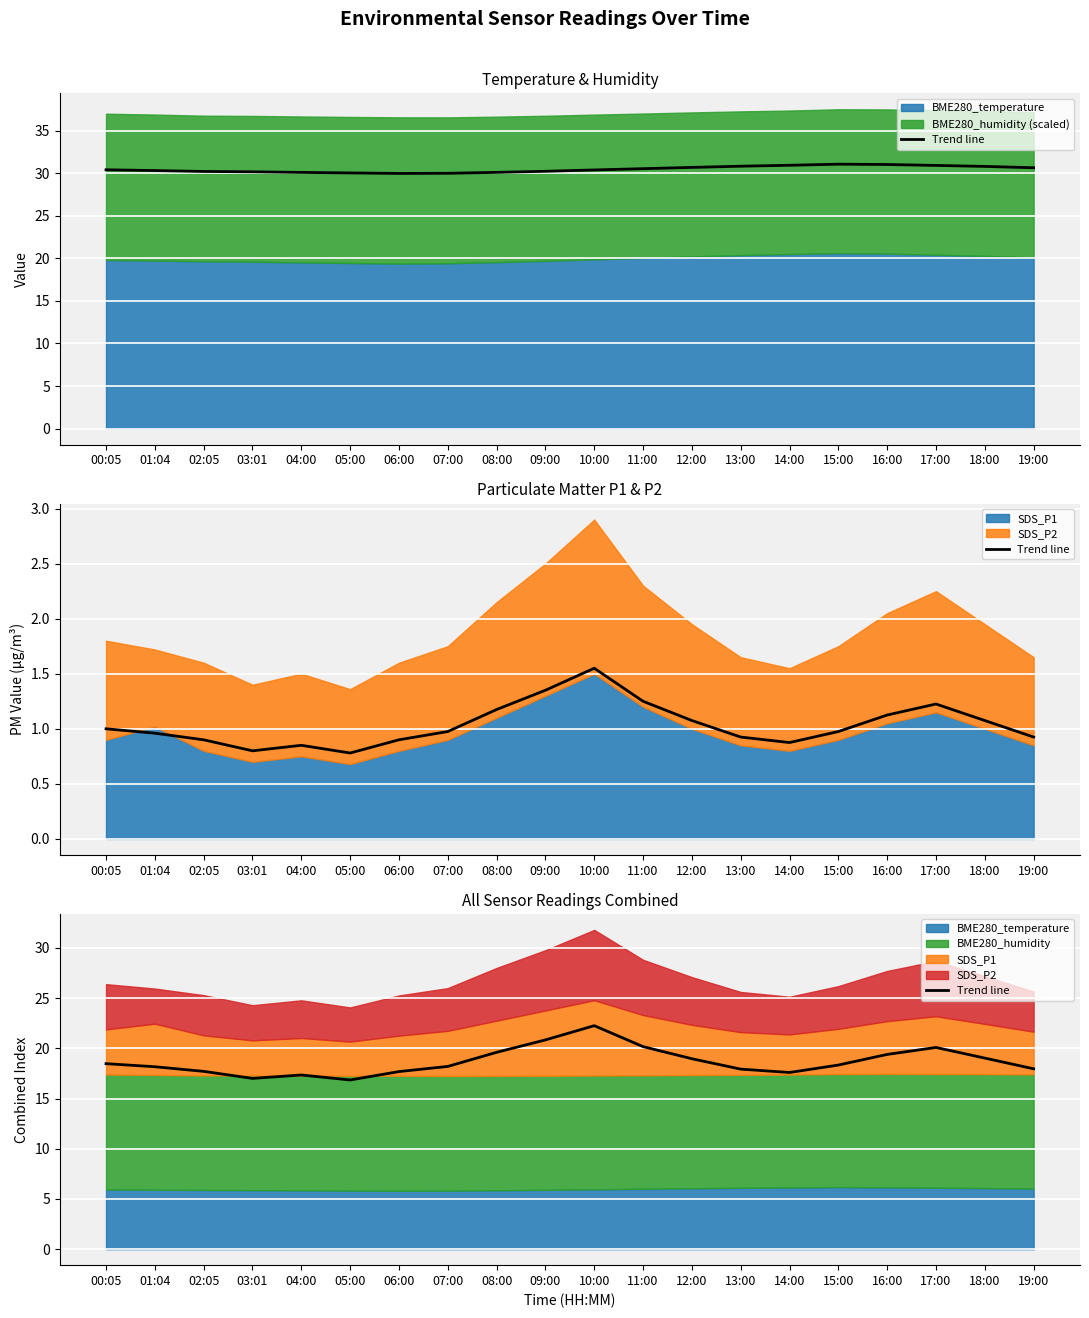

What position from the left is 05:00?

6